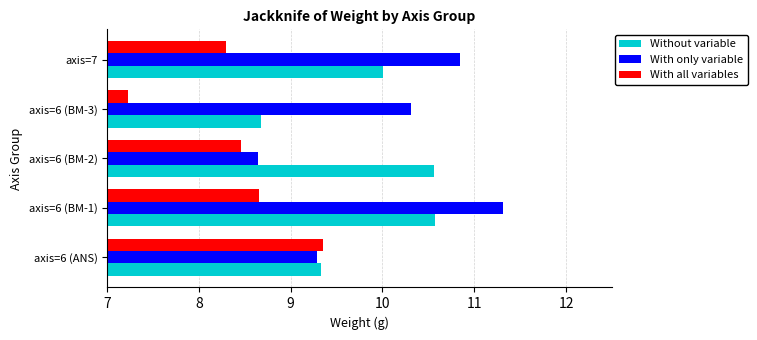

List the series in order of their peak value, lowest first.

With all variables, Without variable, With only variable